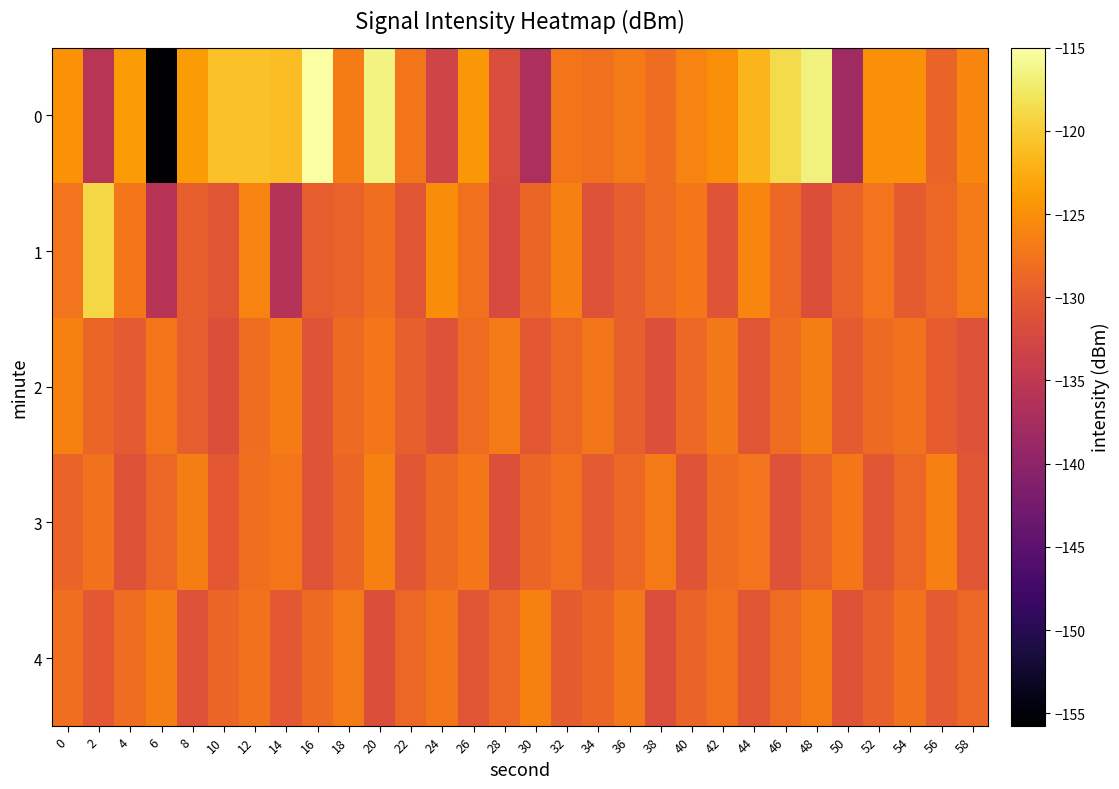

List the series in order of their peak value, highest first.

0, 1, 4, 2, 3